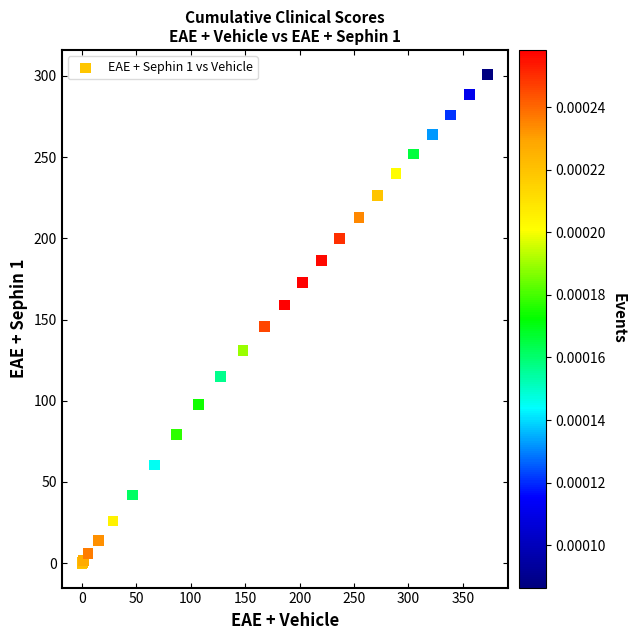

What Y value in the scatter plot is closest to 150?

145.5